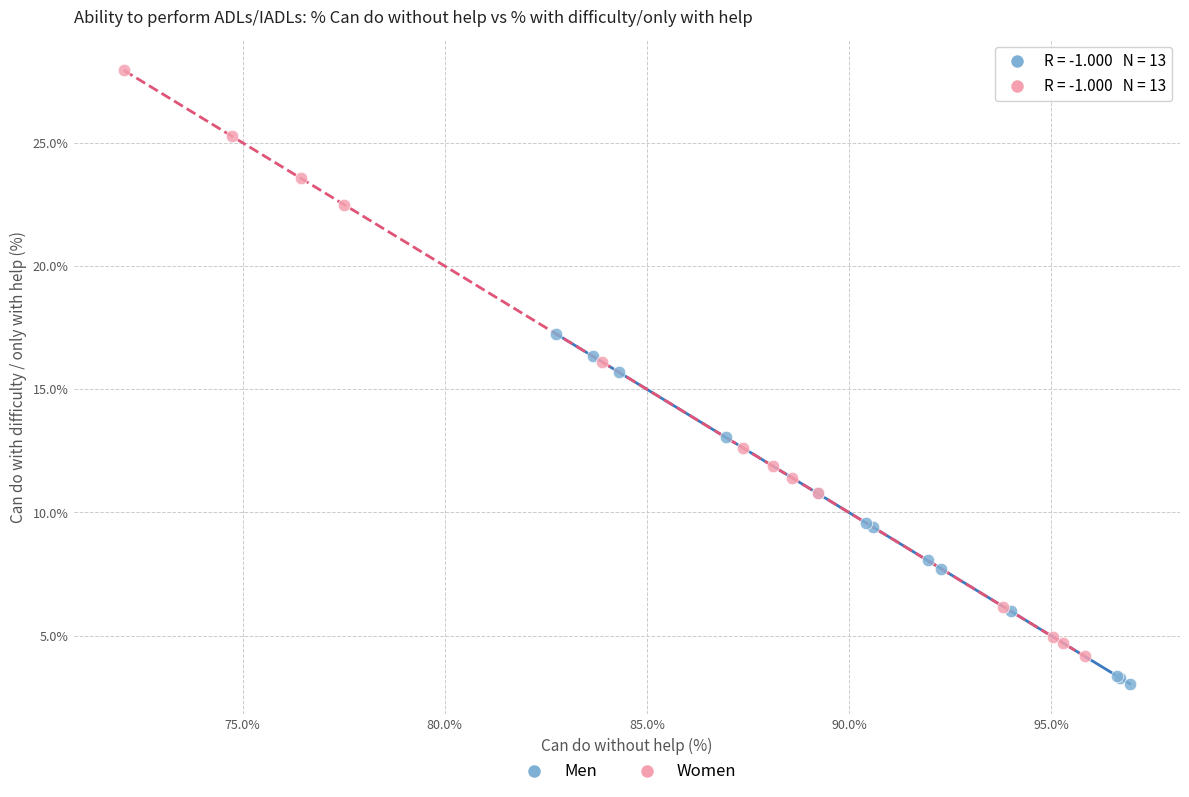

Which series reaches the minimum Y coordinate?

Men